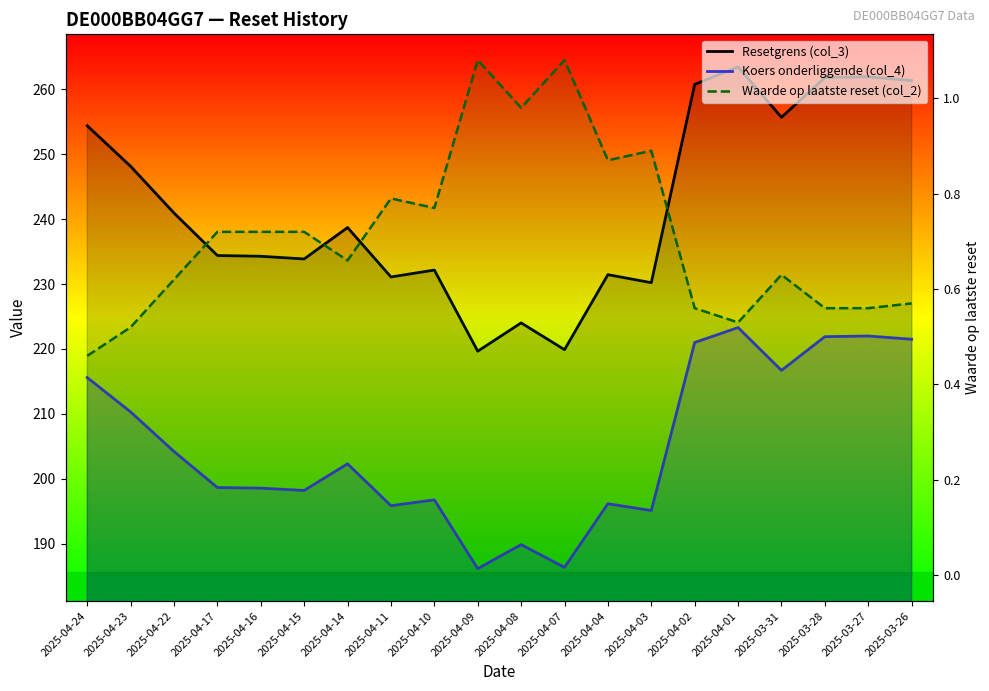

Which label corresponds to the largest value in the chart?

2025-04-01